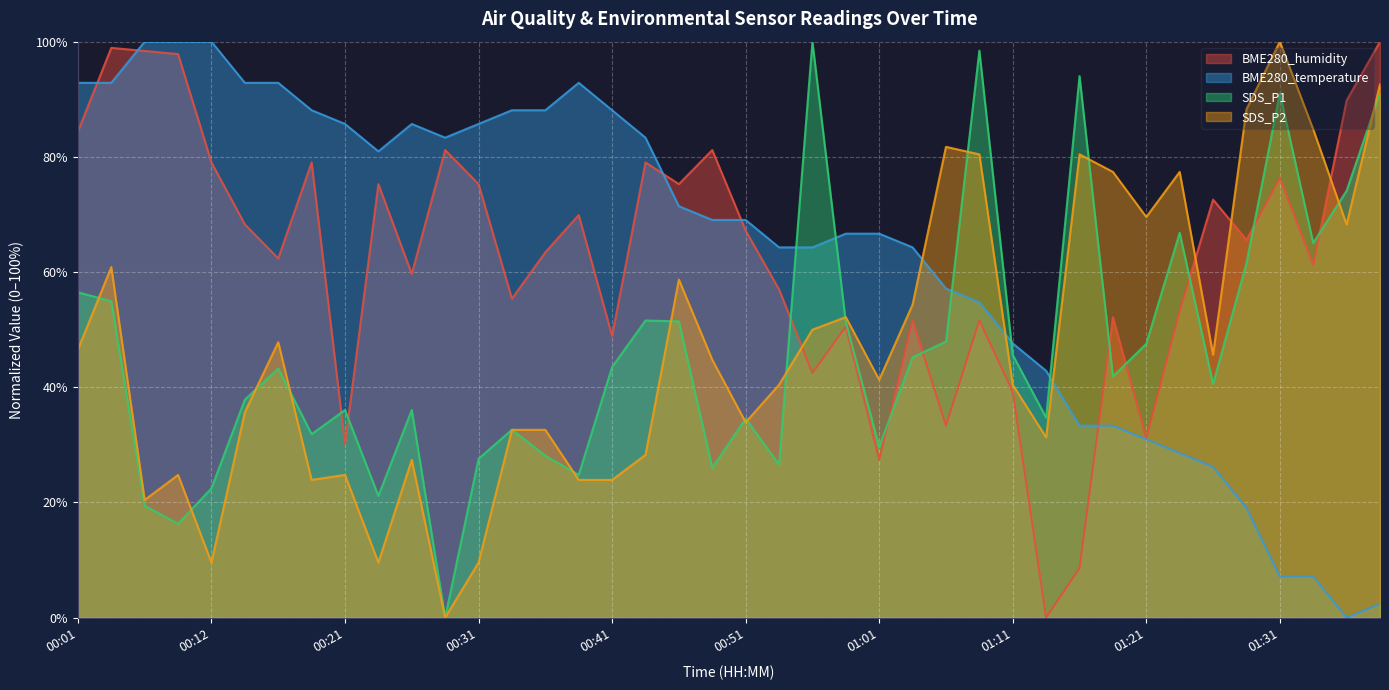

At 00:03, list the series in order from largest to smallest.

BME280_humidity, BME280_temperature, SDS_P2, SDS_P1